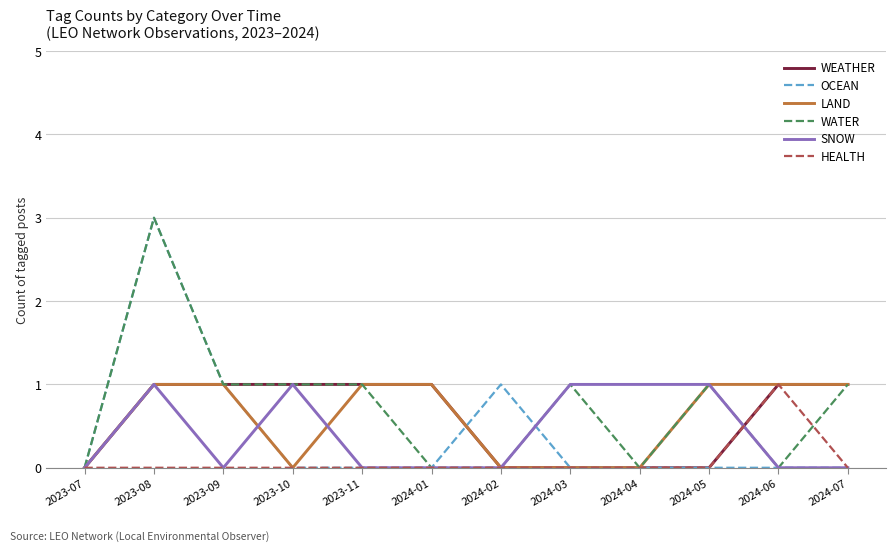

At which category is the sum across all series the highest?

2023-08